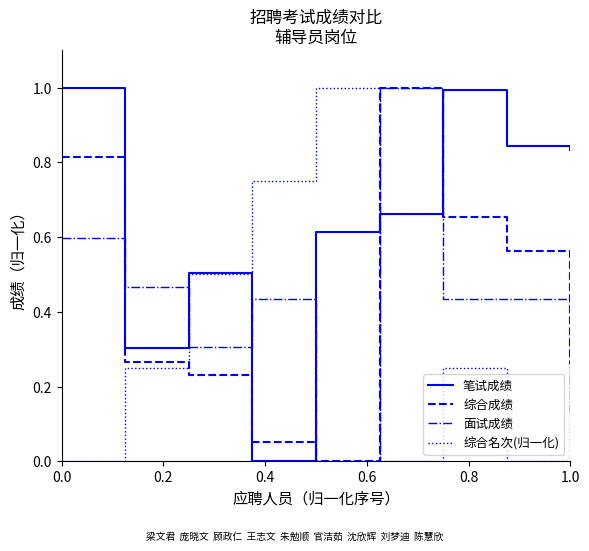

True or false: 笔试成绩 and 综合成绩 cross at least once.

True